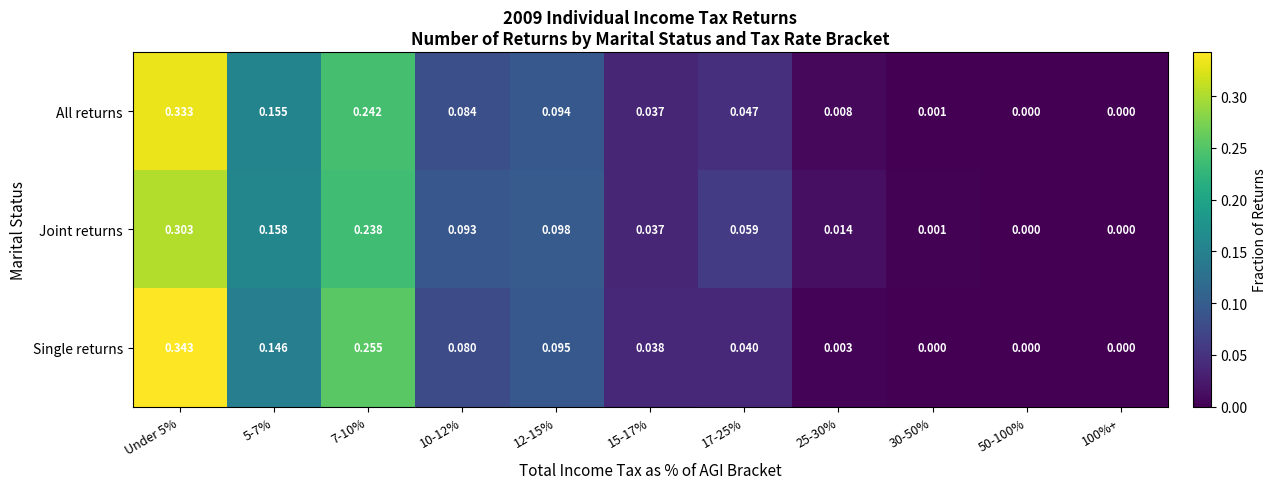

How many series are shown in this chart?

3